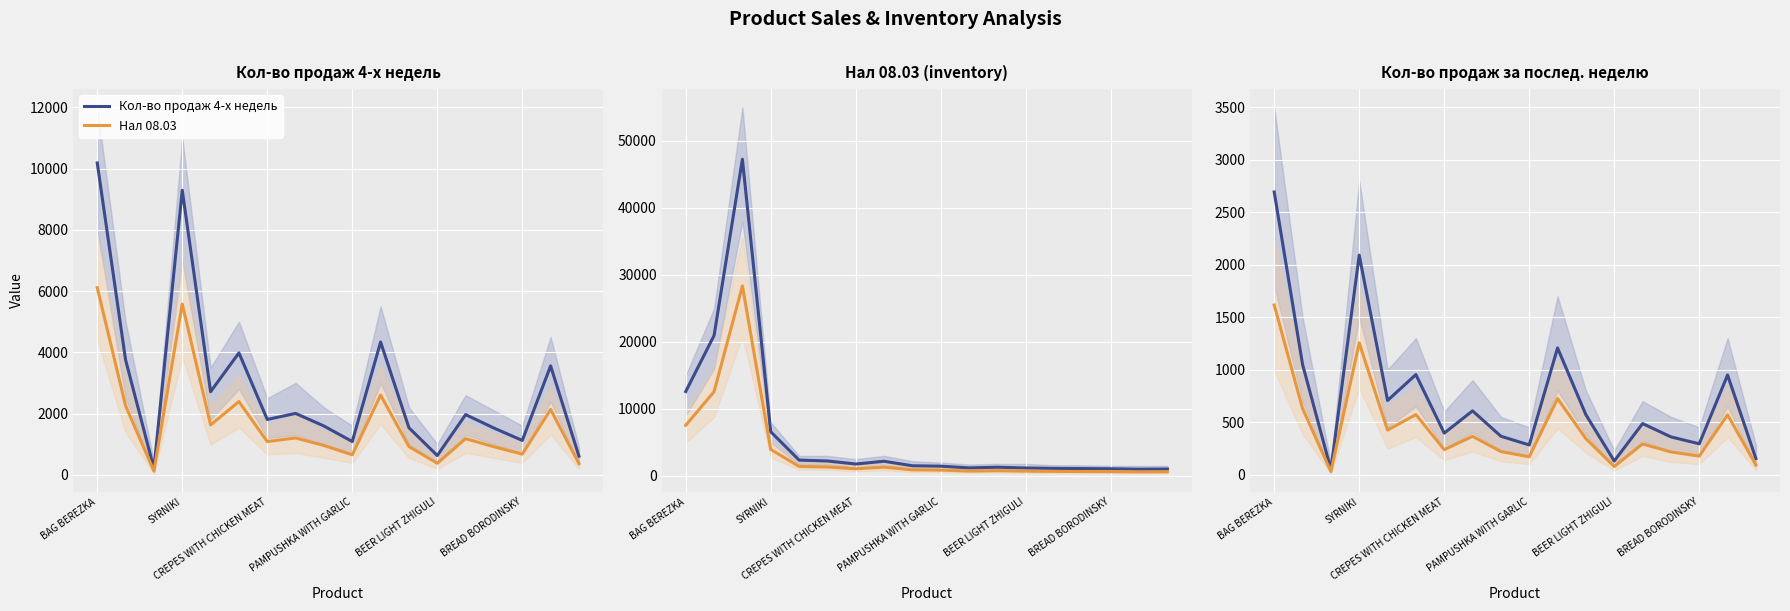

How many categories are shown in the chart?

18